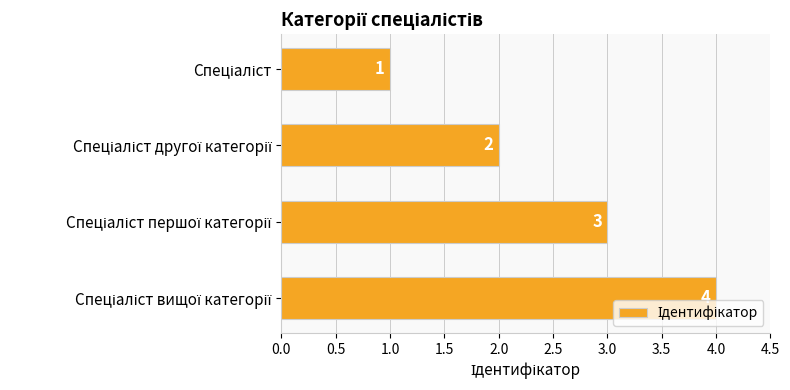

What is the greatest value displayed?

4